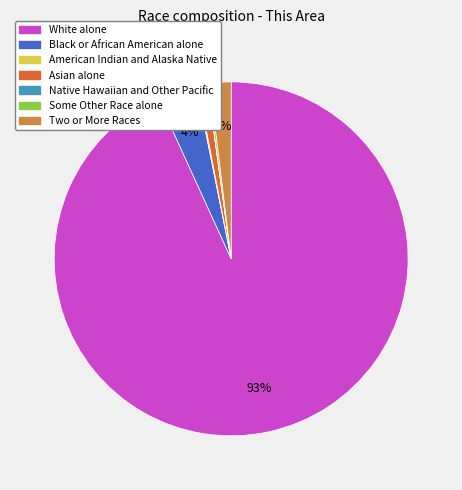

Which slice is the largest?

White alone